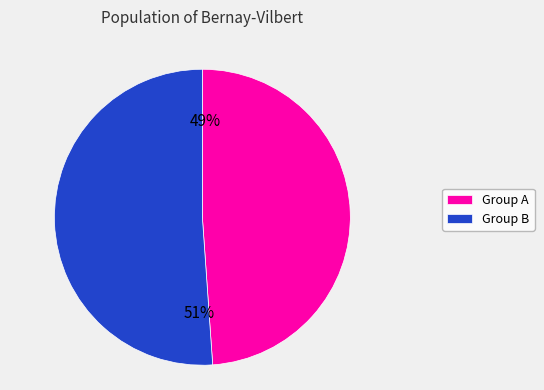

To the nearest percent, what is the difference between the largest and smallest slice percentages?

2%